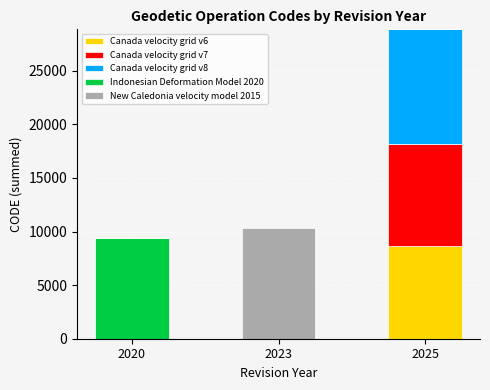

Is it true that Canada velocity grid v6 equals 5162 at 2025?

False